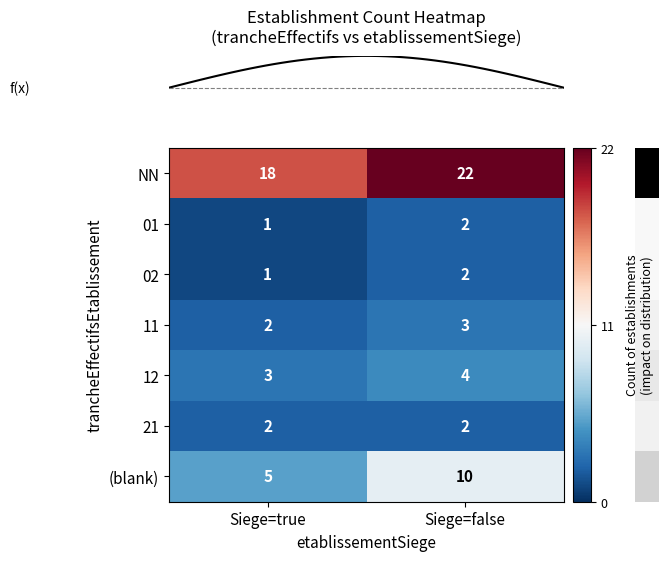

Which series has the largest total across all categories?

NN